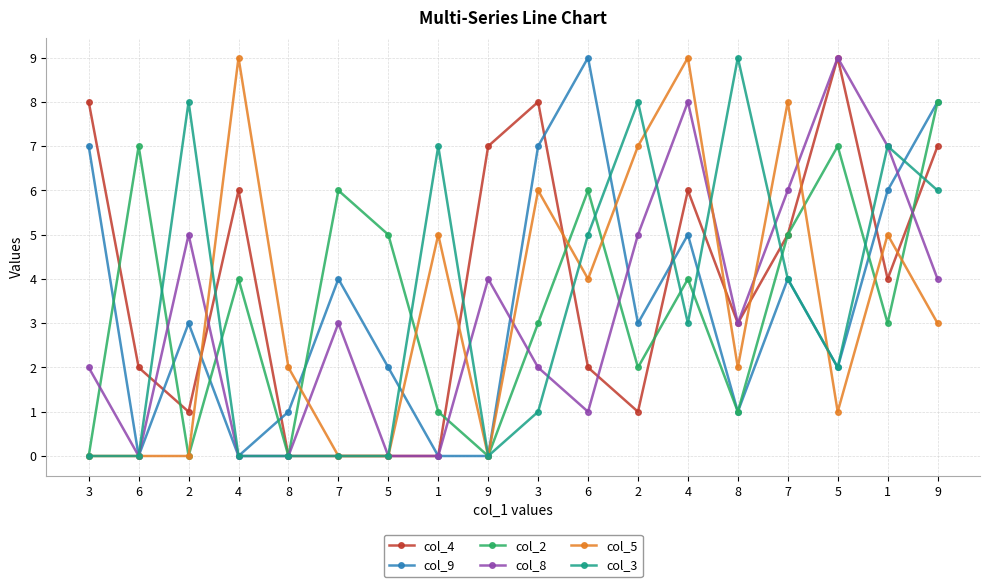

What is the sum of the col_8 values at 5 and 5?

9